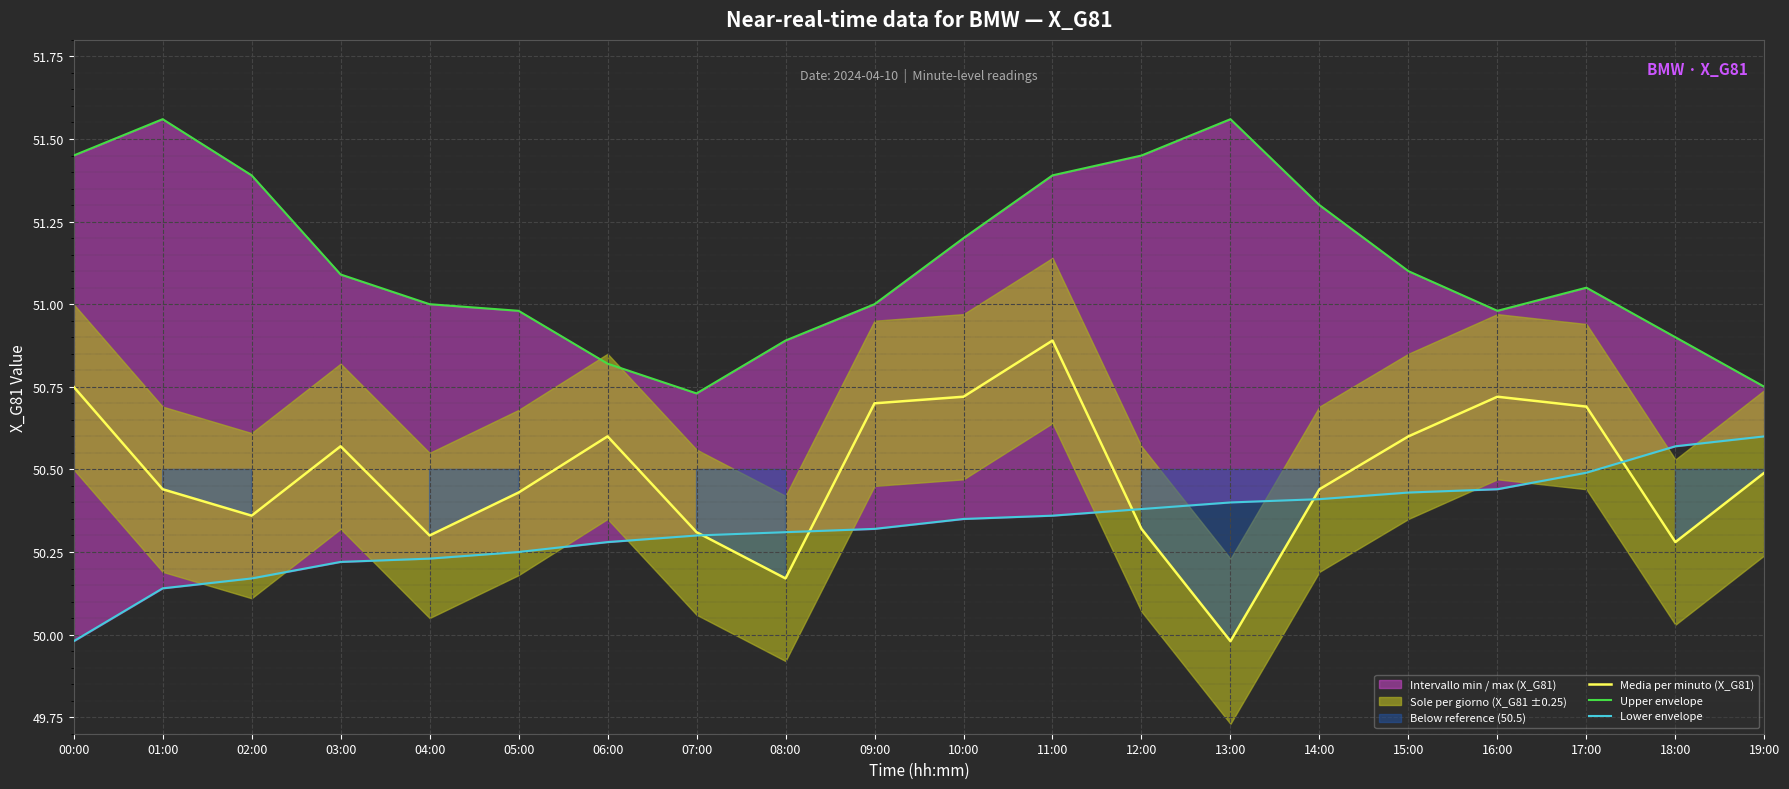

At how many categories does at least one series exceed 50?

20